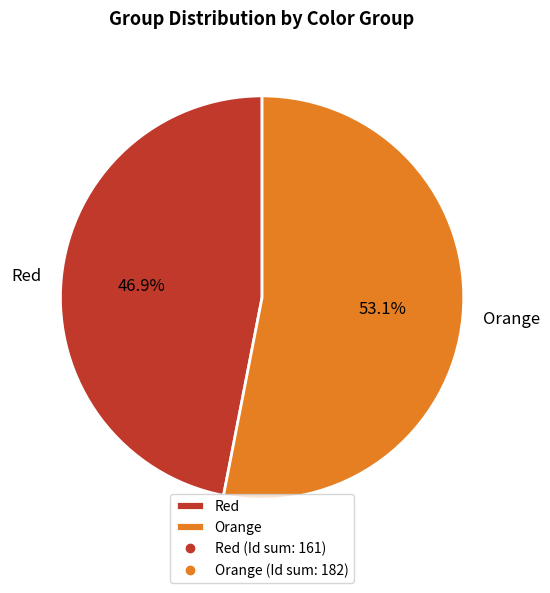

What is the ratio of the value at Orange to the value at Red?

1.1